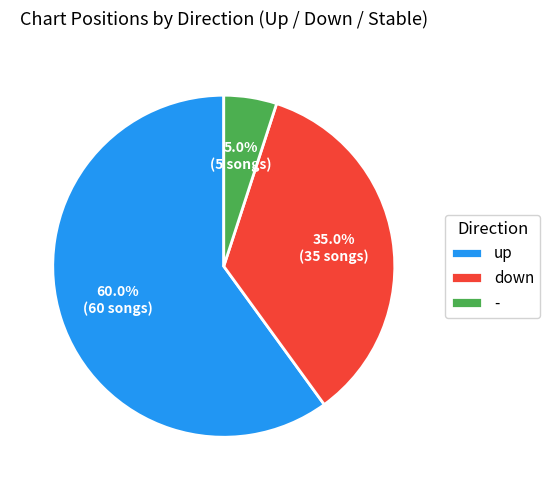

To the nearest percent, what is the difference between the up and down slice percentages?

25%